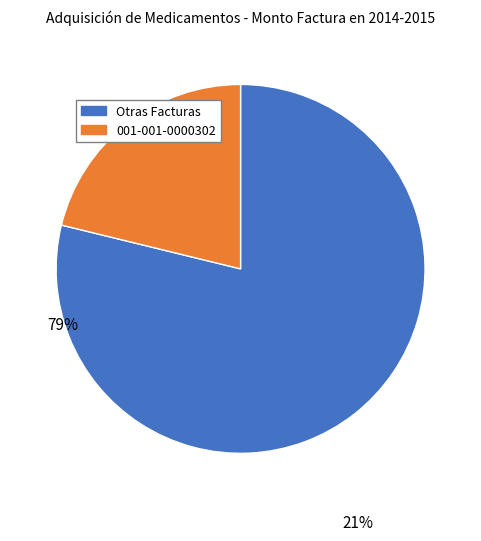

Which slice is the smallest?

001-001-0000302